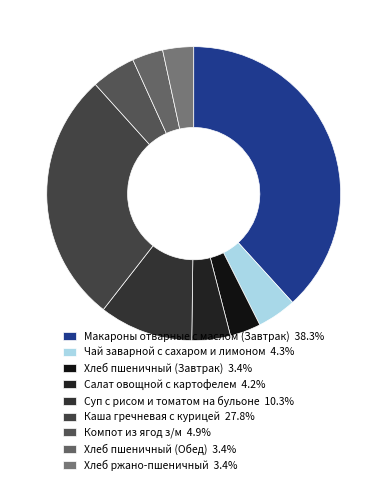

Is it true that Суп с рисом и томатом на бульоне is 22% of the pie?

False